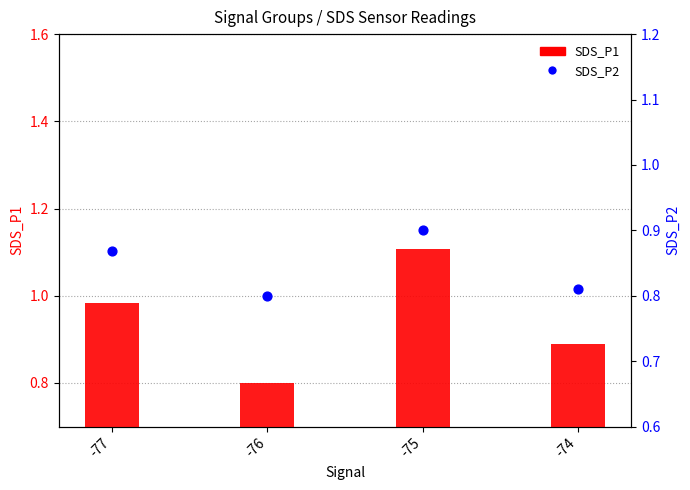

Is the value of SDS_P2 at -77 greater than the value of SDS_P1 at -76?

Yes